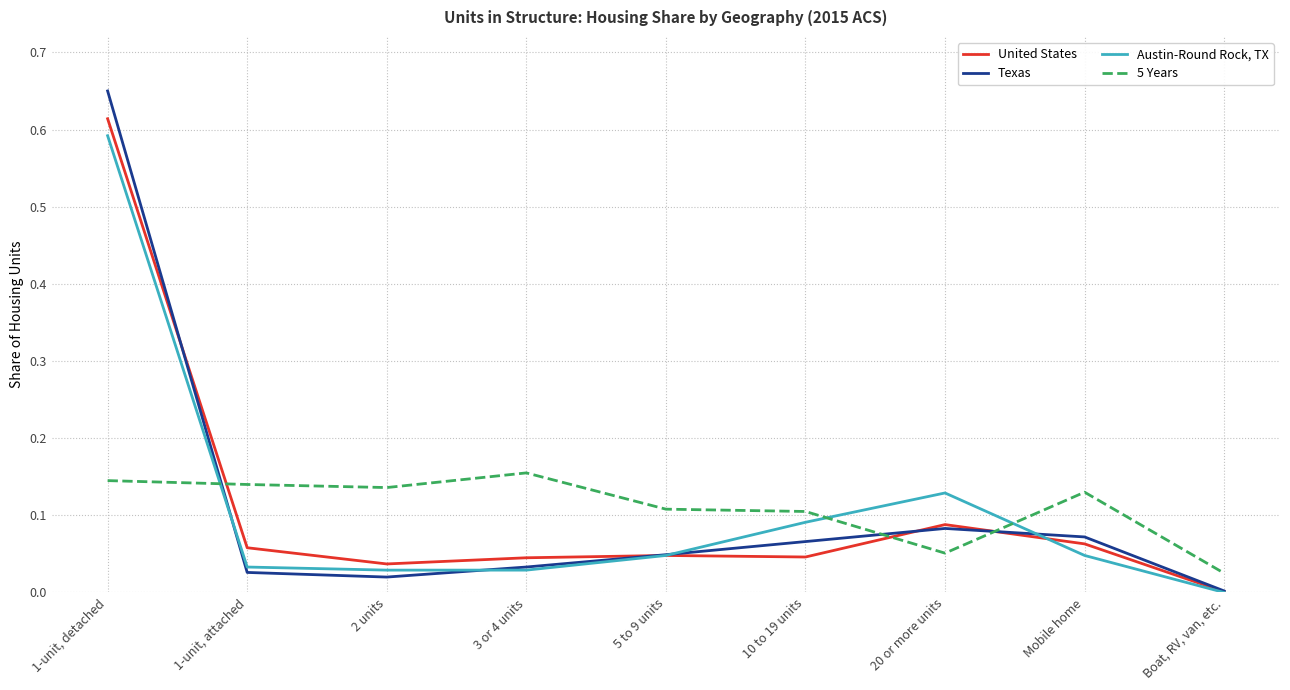

Which series has the widest spread of values?

Texas